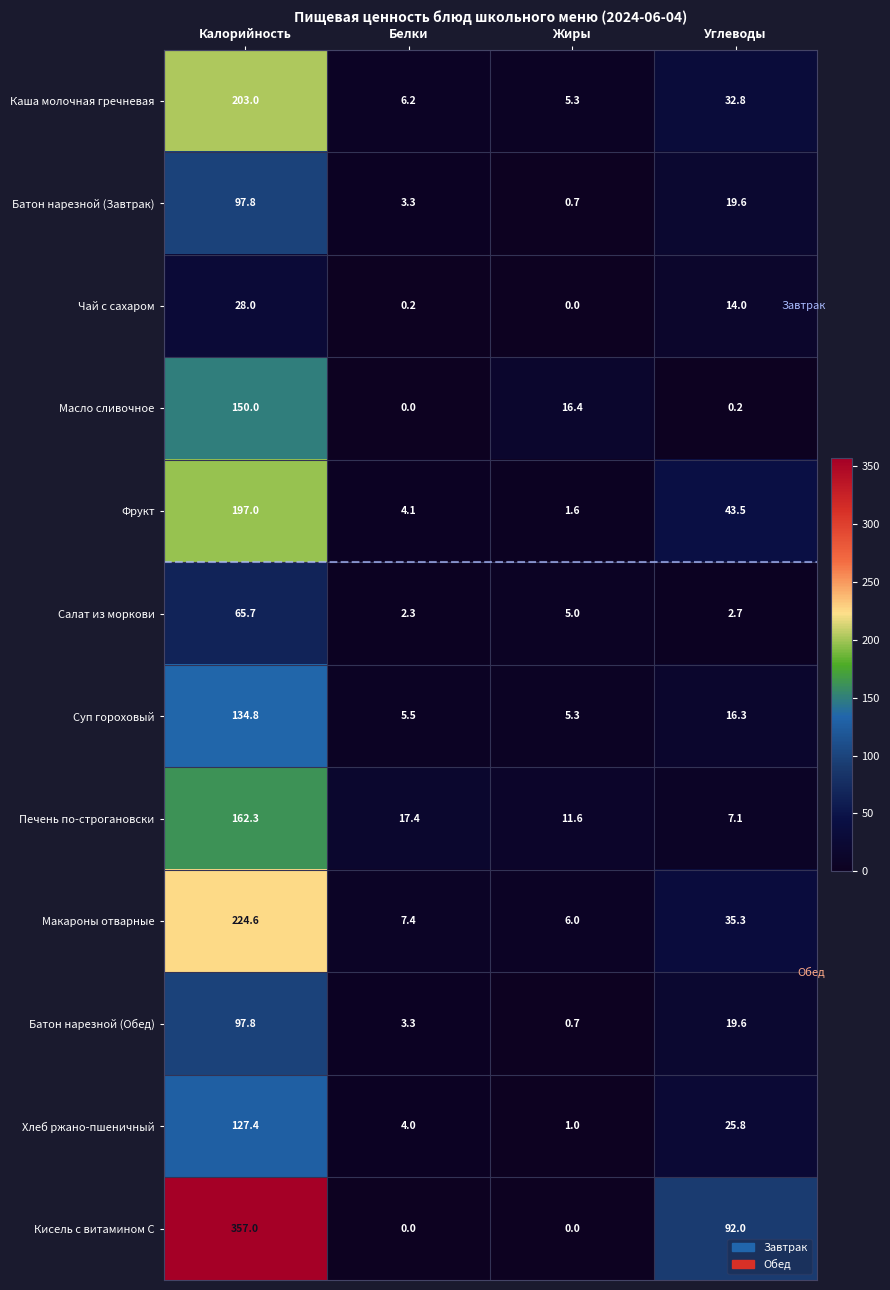

What is the difference between the highest and lowest values at Жиры?

16.4